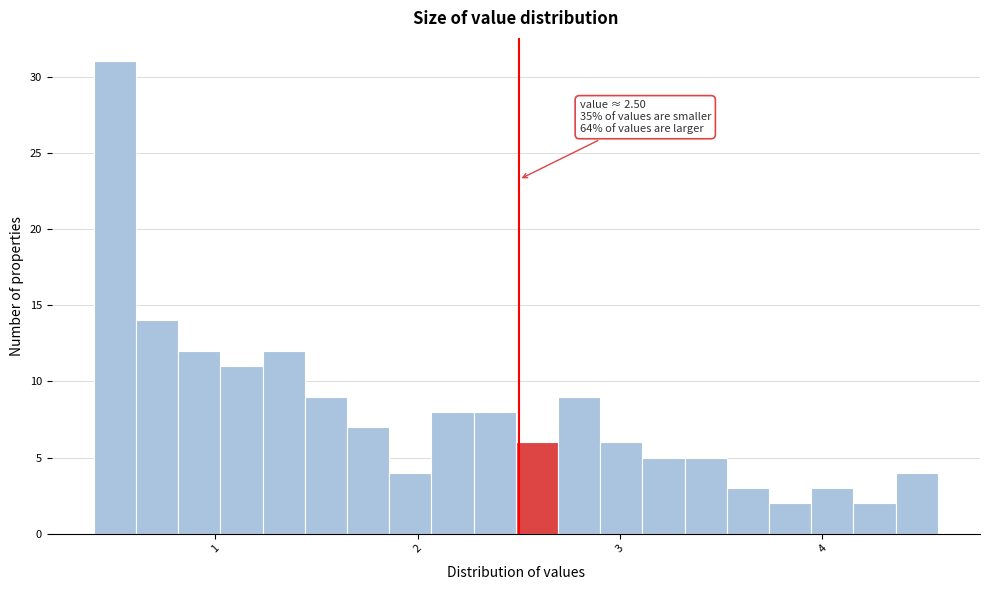

Read against the x-axis, roughly where is the centre of the tallest bar?

0.5